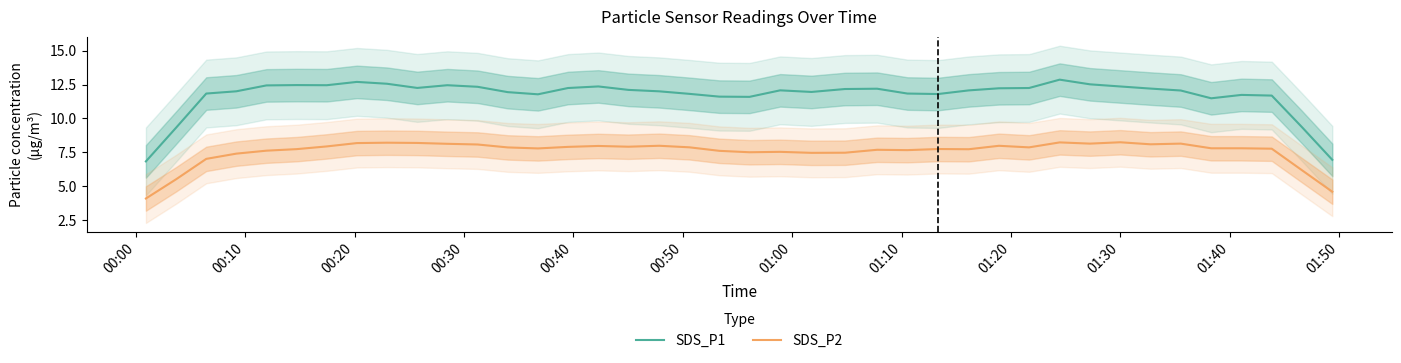

What are all the series names shown in the legend?

SDS_P1, SDS_P2